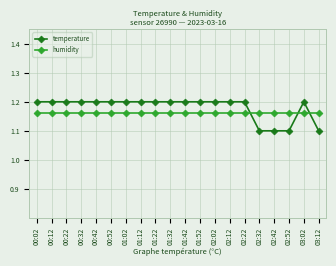

What is the lowest value of the temperature series?

1.1